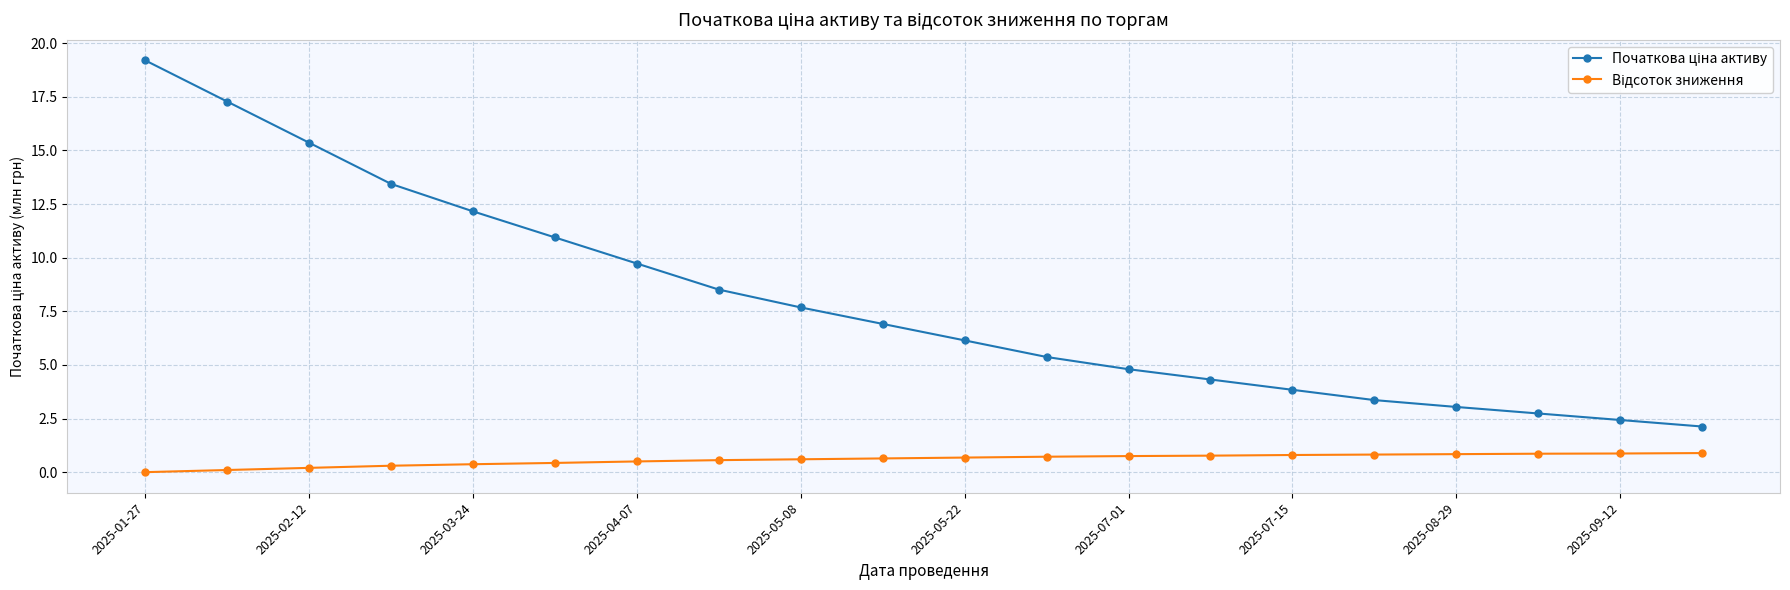

List the series in order of their peak value, lowest first.

Відсоток зниження, Початкова ціна активу